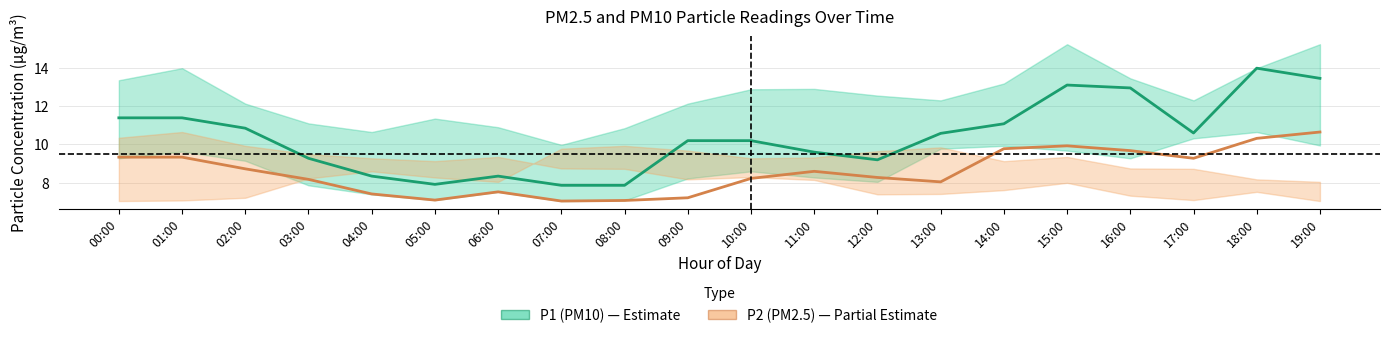

True or false: P1 (PM10) and P2 (PM2.5) cross at least once.

False